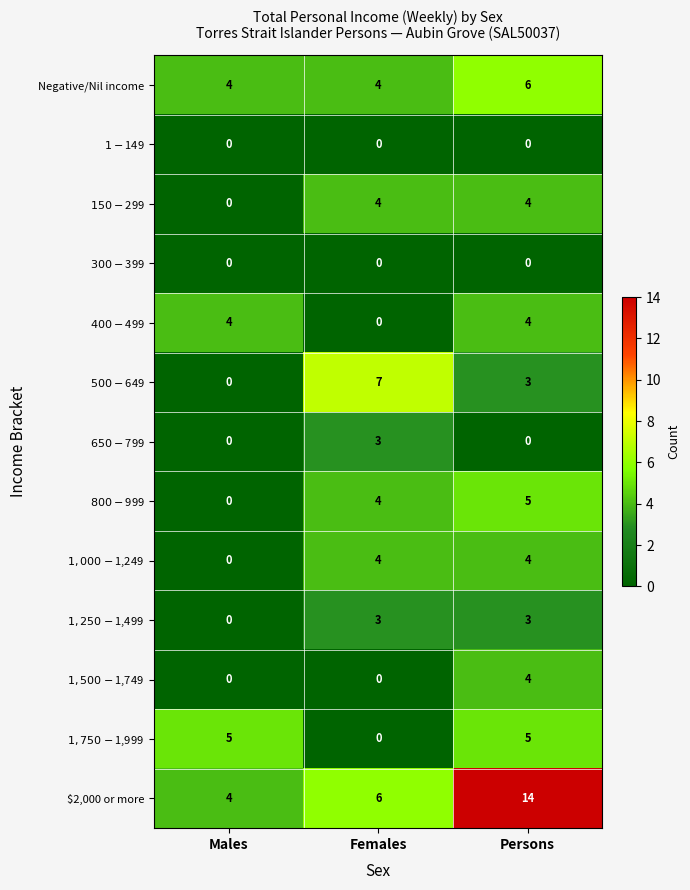

What is the sum of the $2,000 or more values at Persons and Females?

20